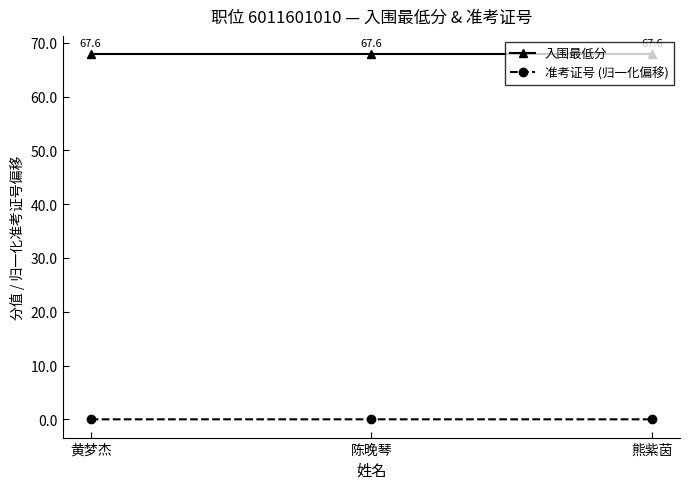

What is the spread (max minus min) of values at 陈晚琴?

67.9